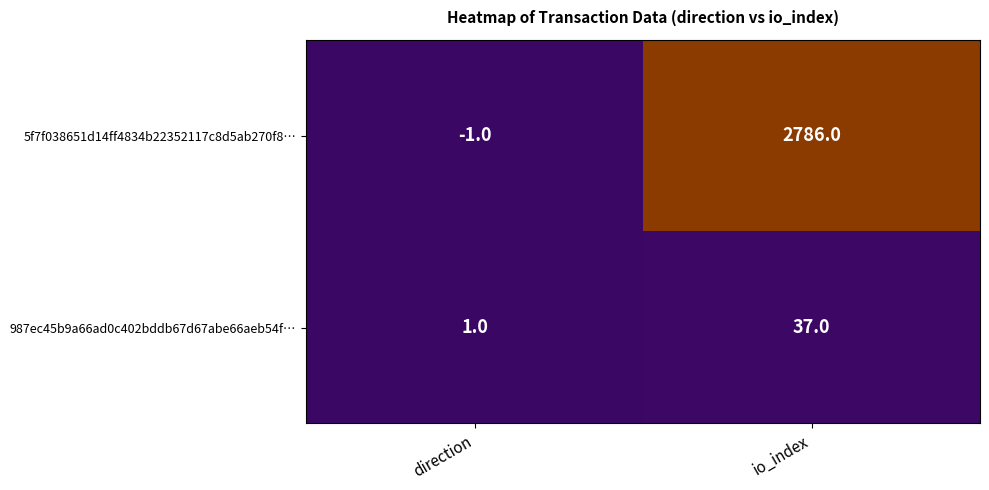

Reading left to right, what are all the values shown in this chart?

5f7f038651d14ff4834b22352117c8d5ab270f8…: direction=-1	io_index=2786
987ec45b9a66ad0c402bddb67d67abe66aeb54f…: direction=1	io_index=37